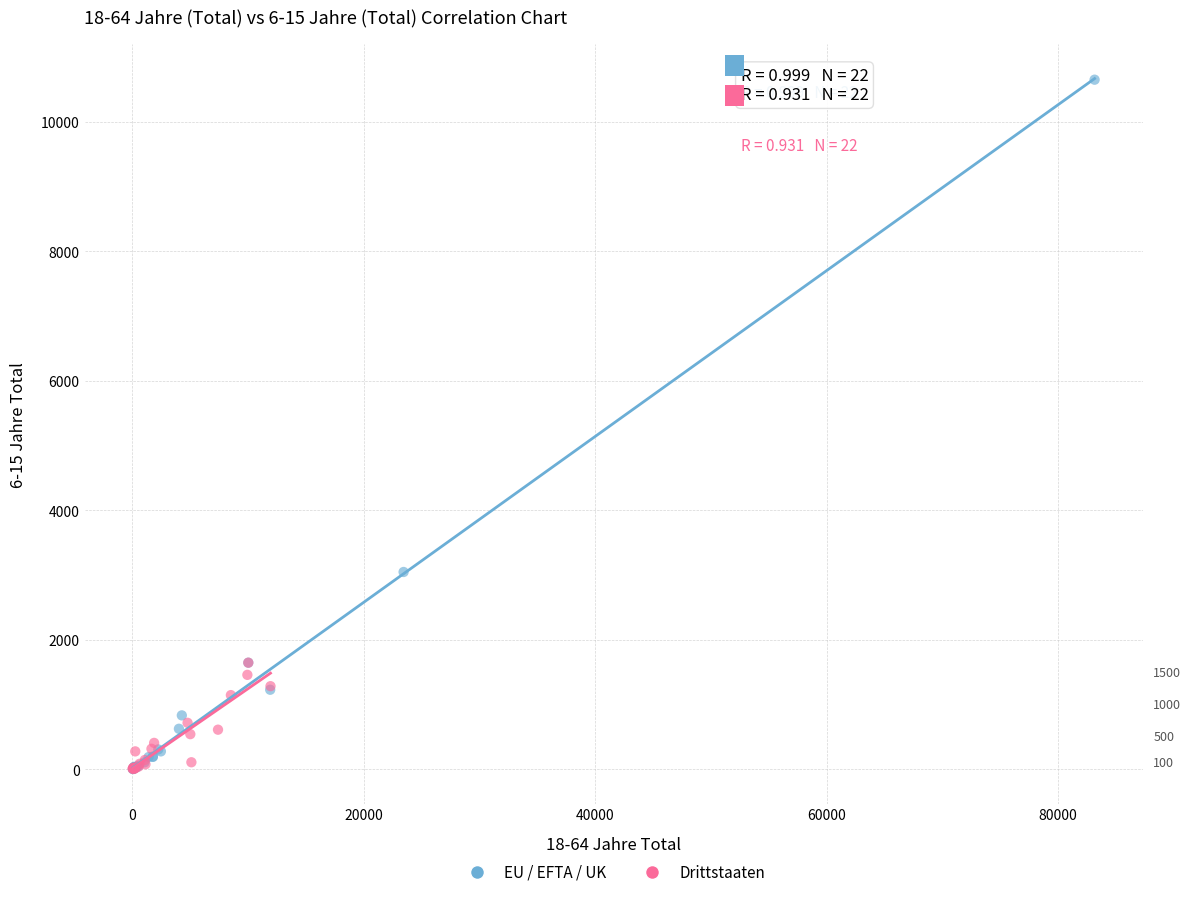

Which series contains the highest Y value?

EU / EFTA / UK